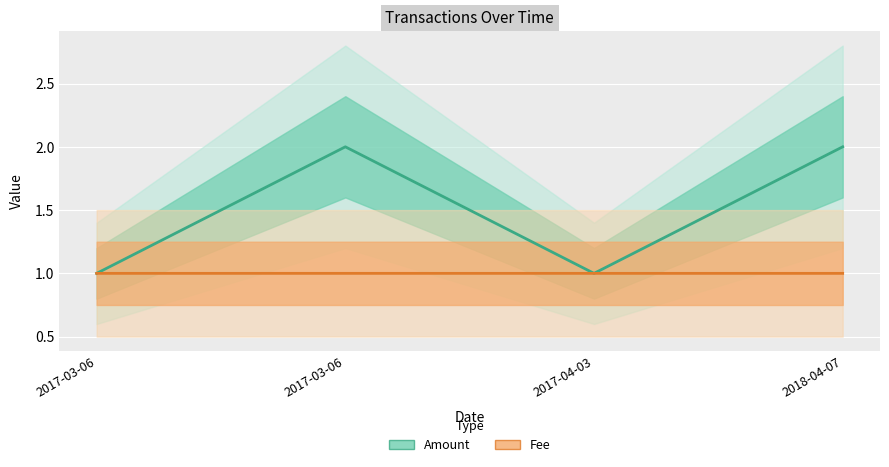

True or false: Amount and Fee cross at least once.

False